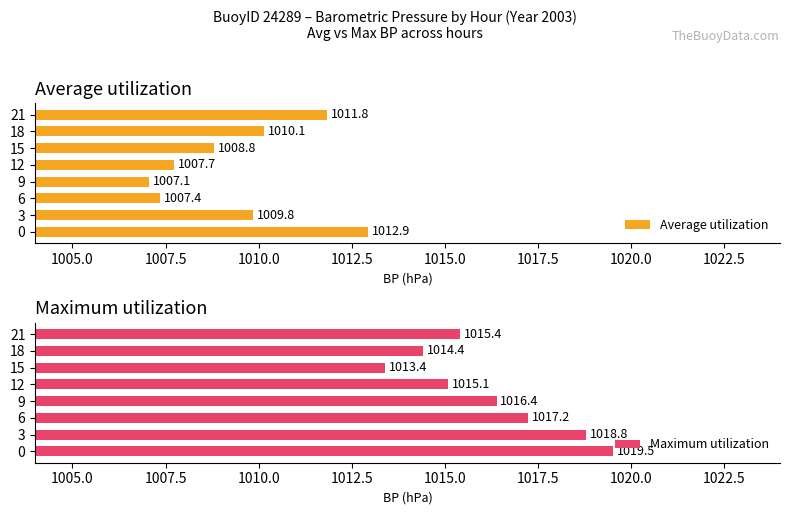

Which series has the largest total across all categories?

Maximum utilization